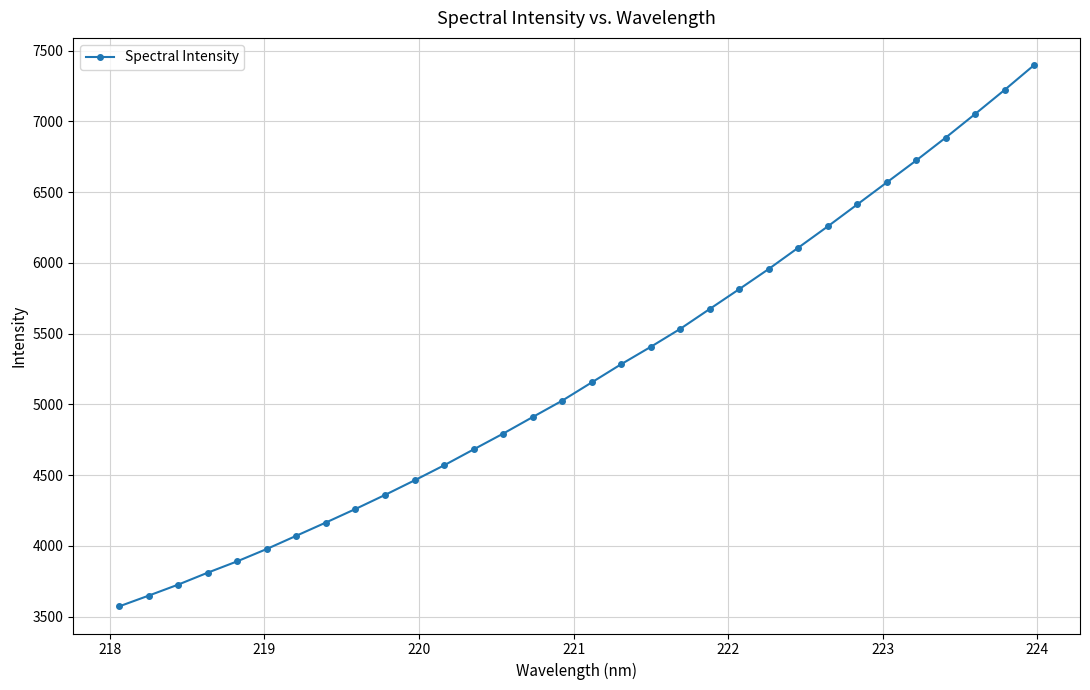

What is the sum of all values?

167385.4